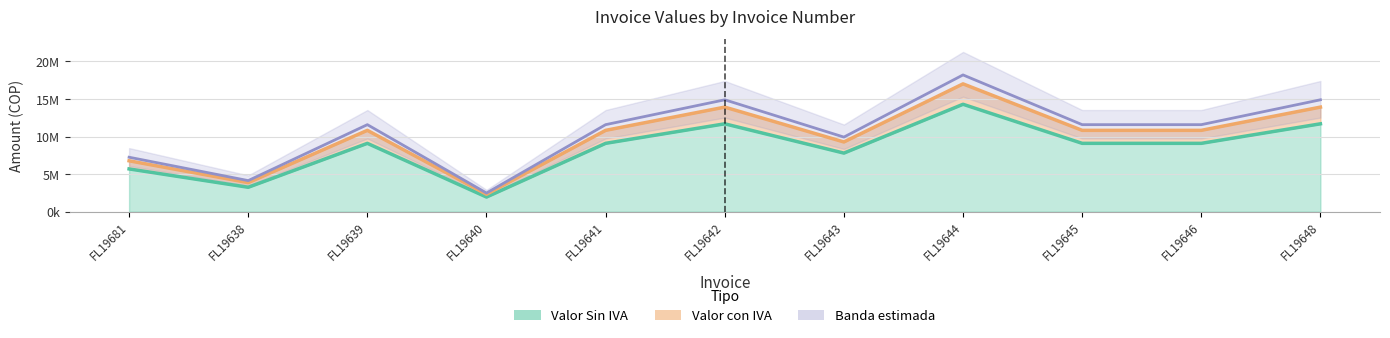

True or false: Valor con IVA has more than 0 interior local peaks.

True